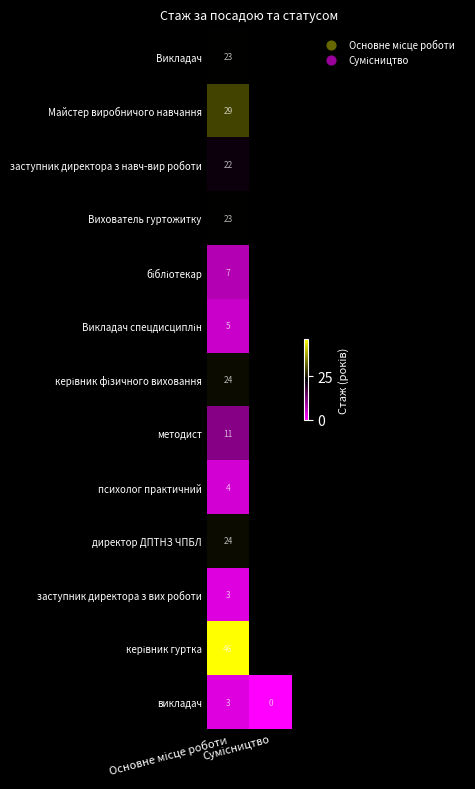

Is it true that методист equals 3.9 at Основне місце роботи?

False